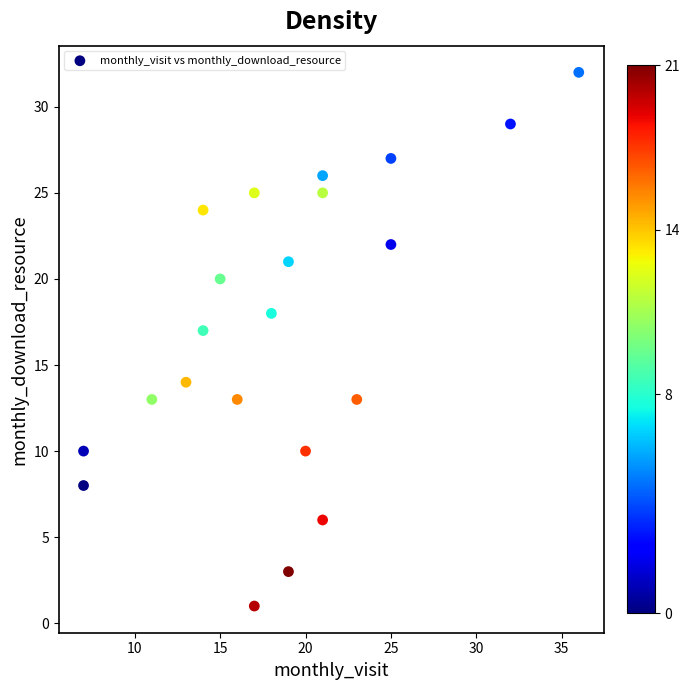

What is the range of Y values (max minus min)?

31